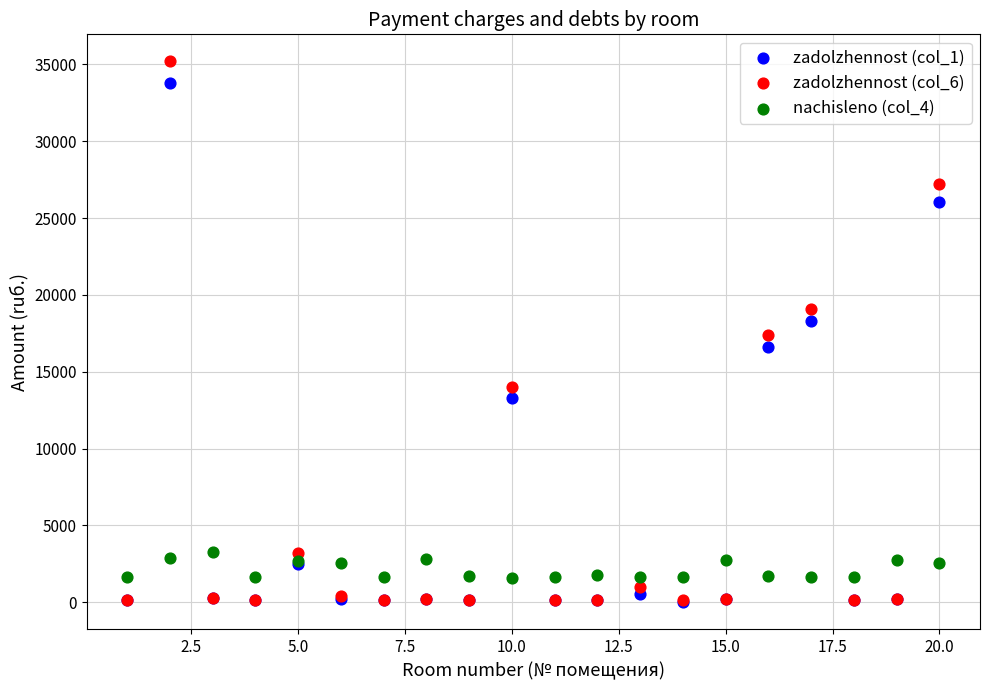

Which series reaches the maximum Y coordinate?

zadolzhennost (col_6)